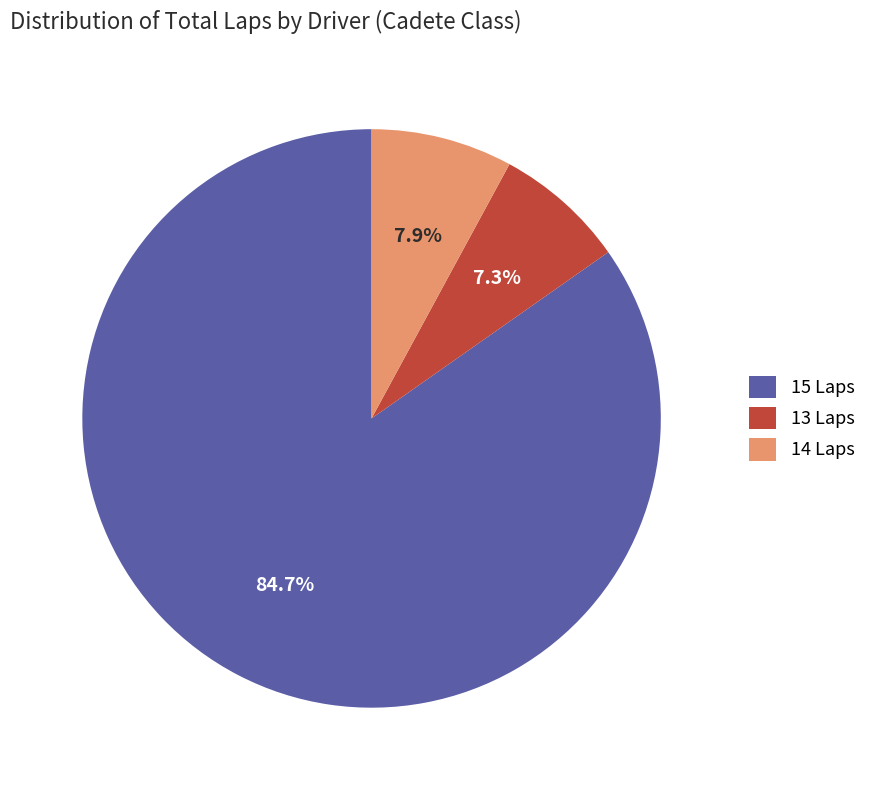

Count the number of slices in the pie.

3